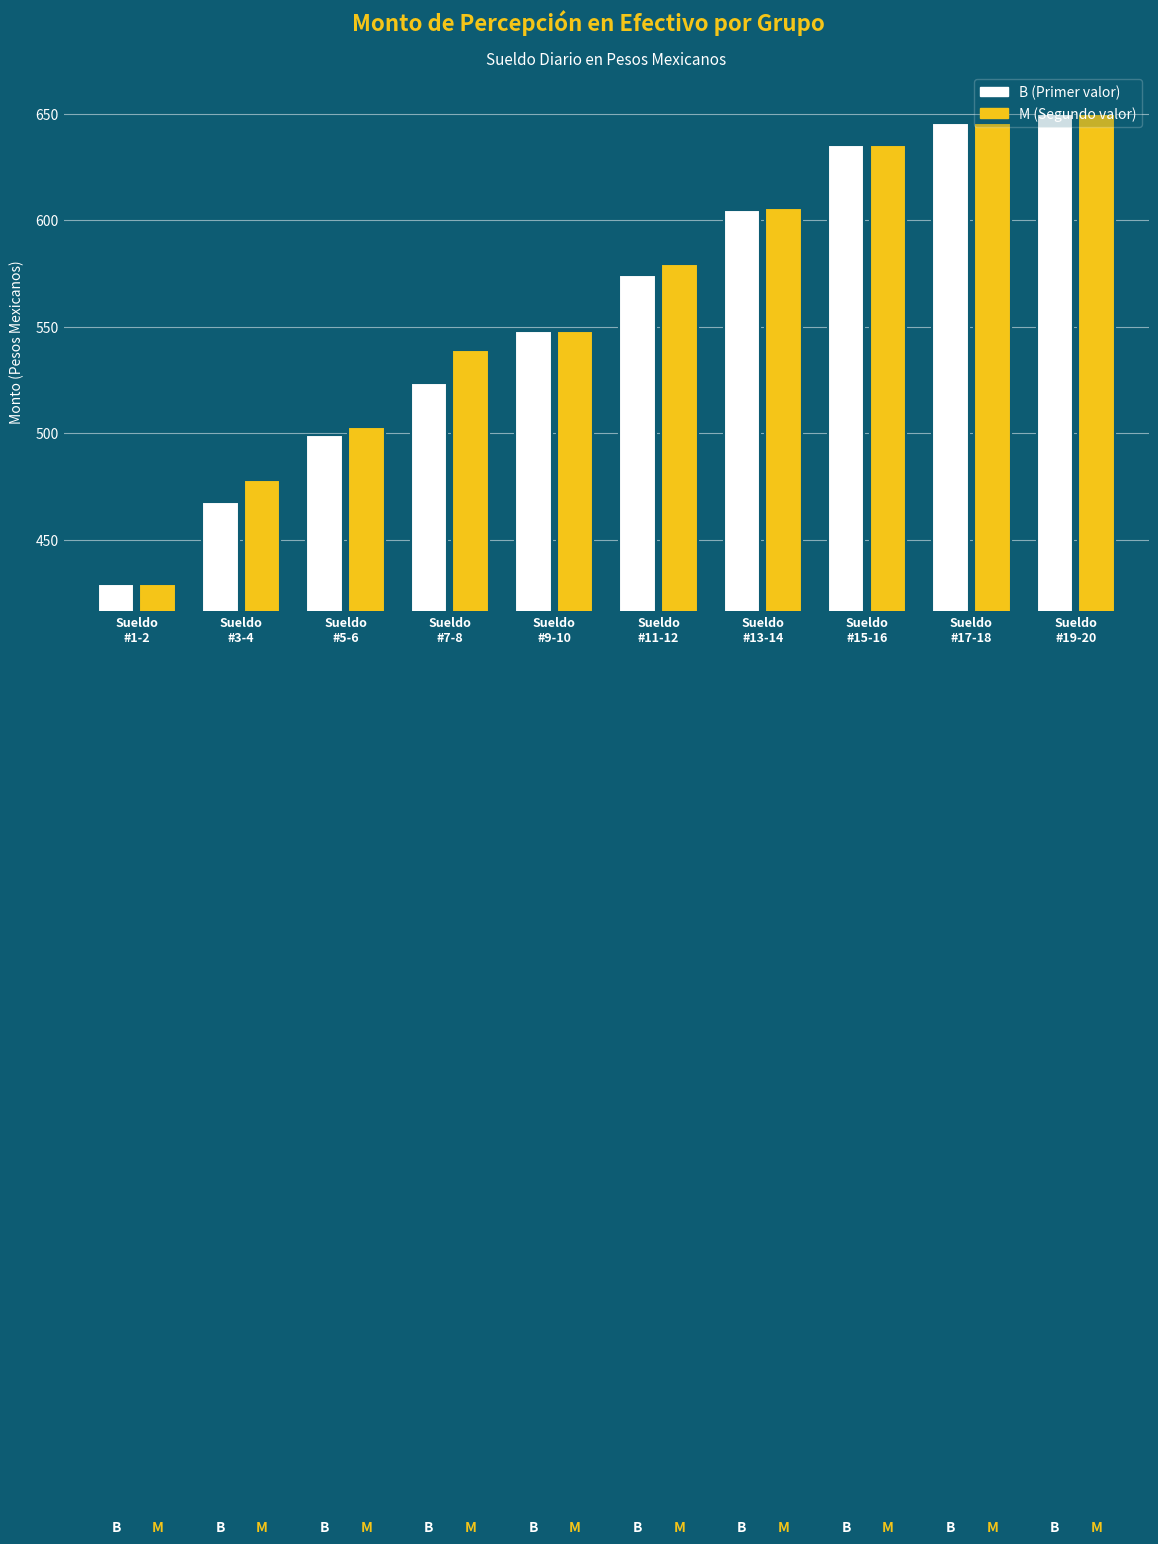

What is the greatest value displayed?

649.8